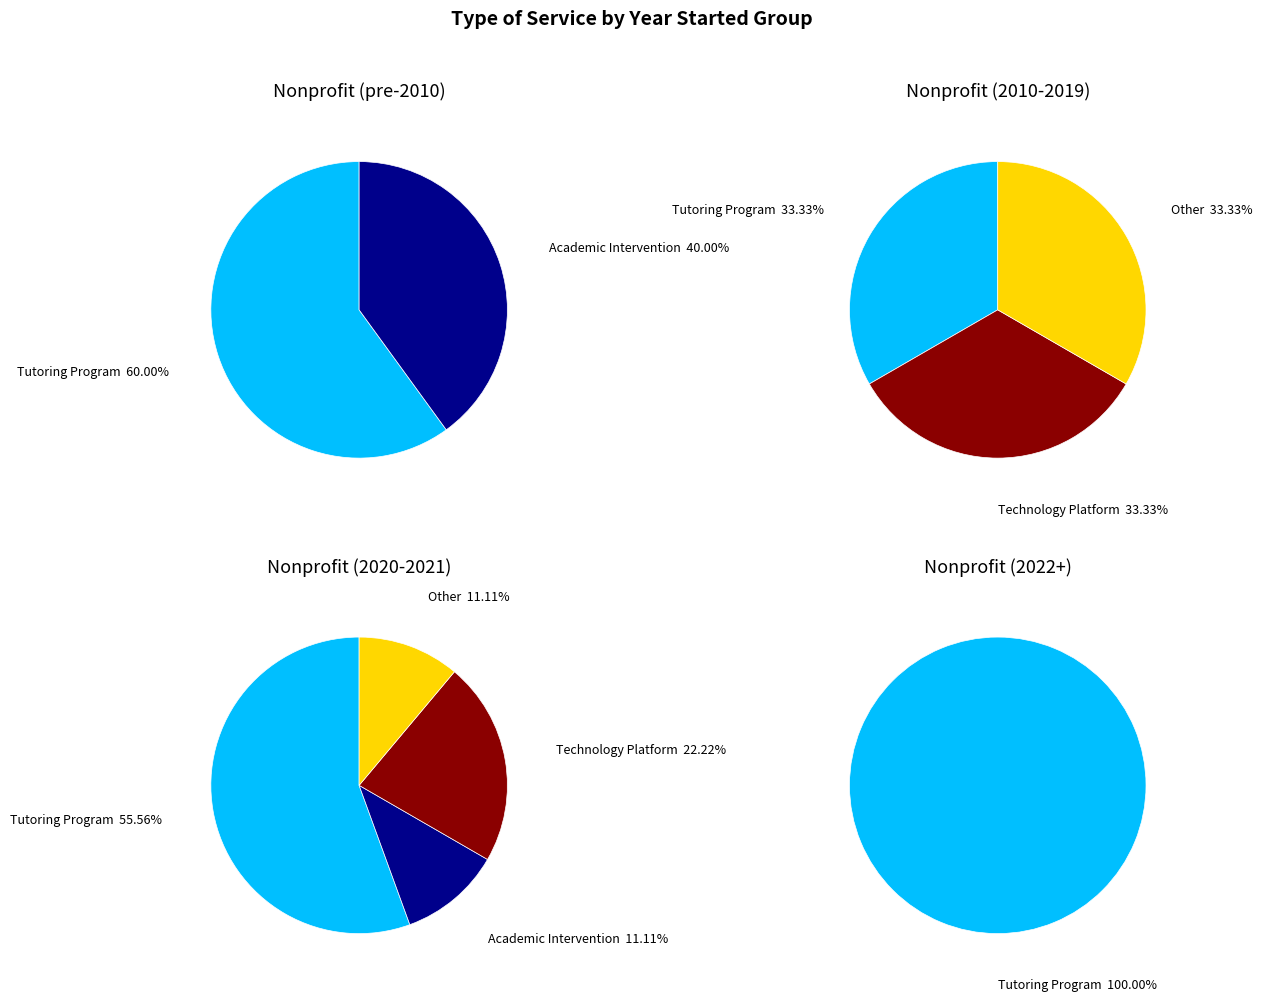

What is the ratio of the value at Tutoring Program to the value at Academic Intervention?

3.3